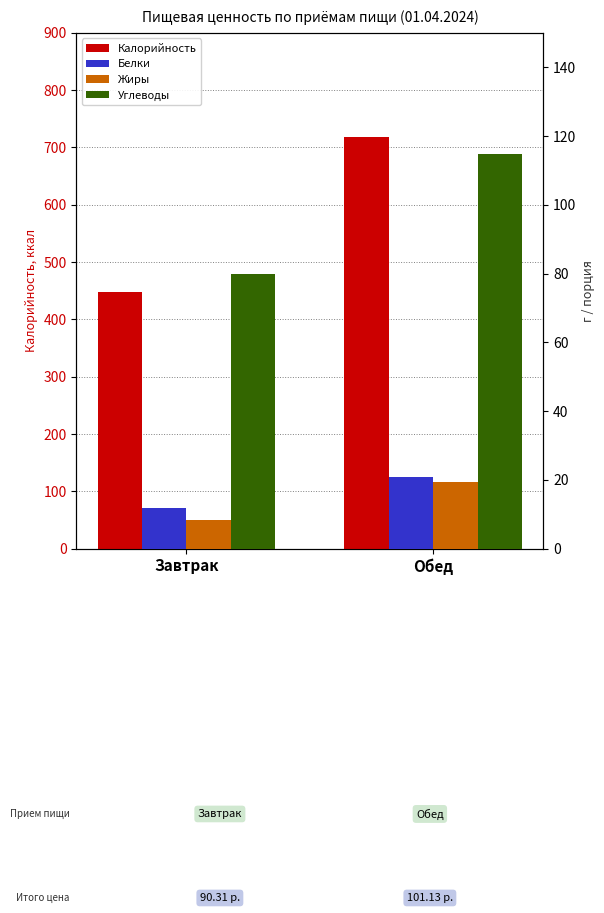

At how many categories does at least one series exceed 483?

1